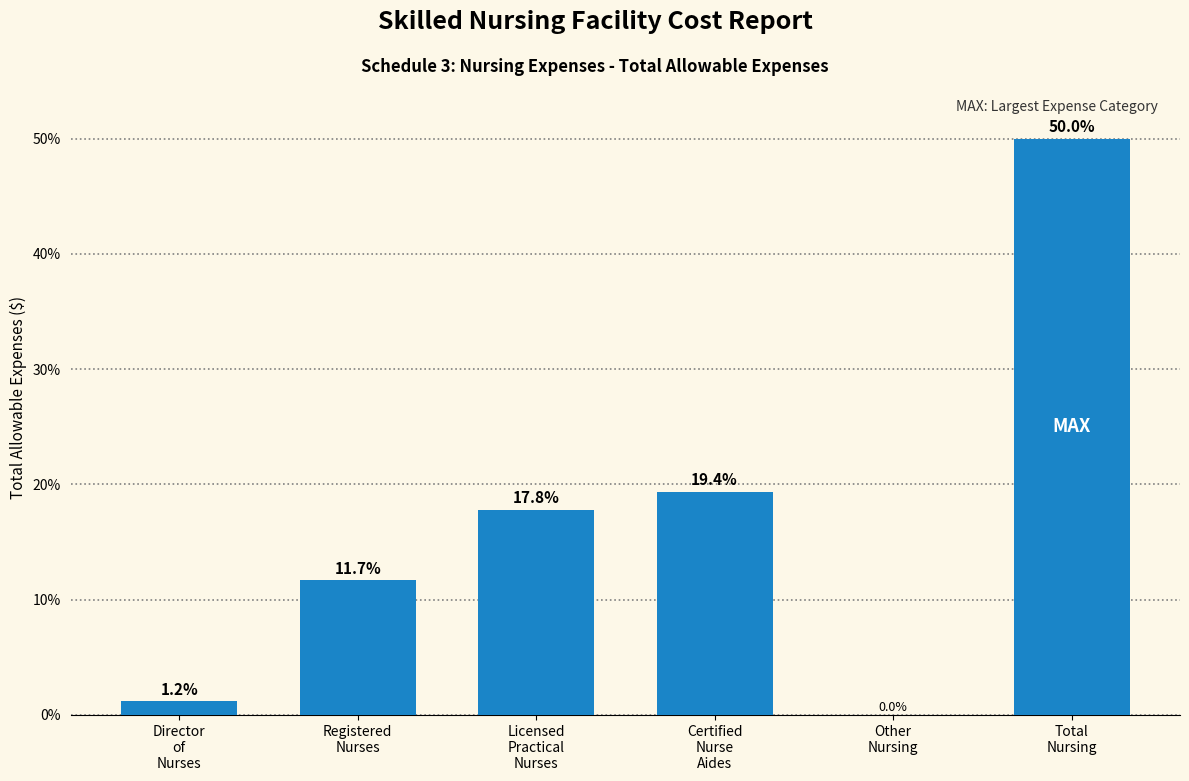

How many values are above zero?

5